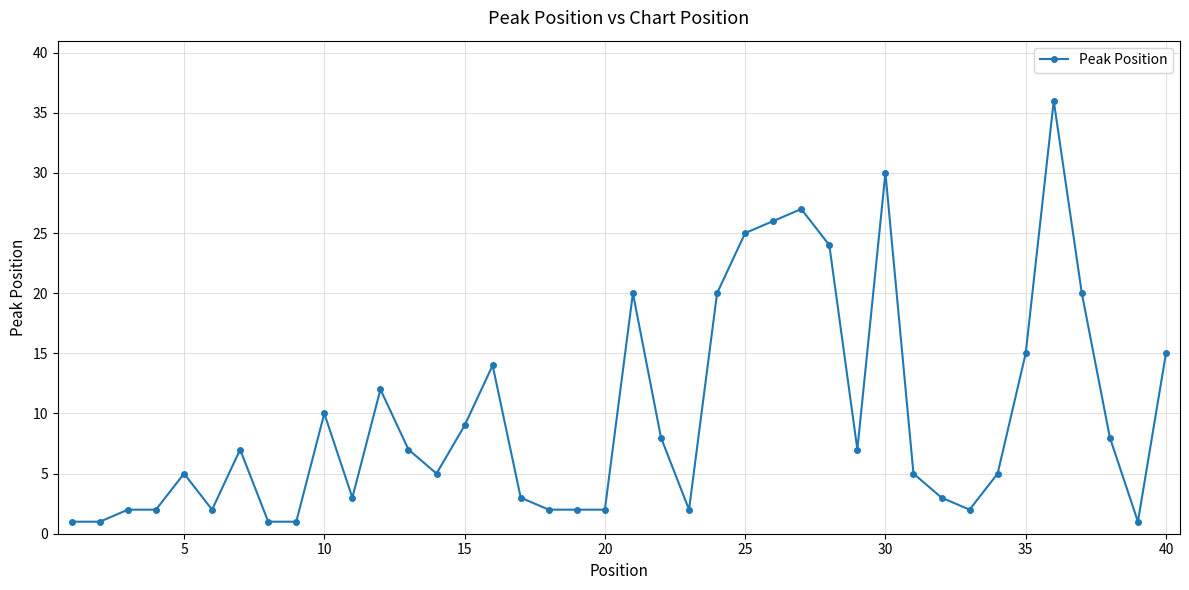

What is the sum of all values?

390